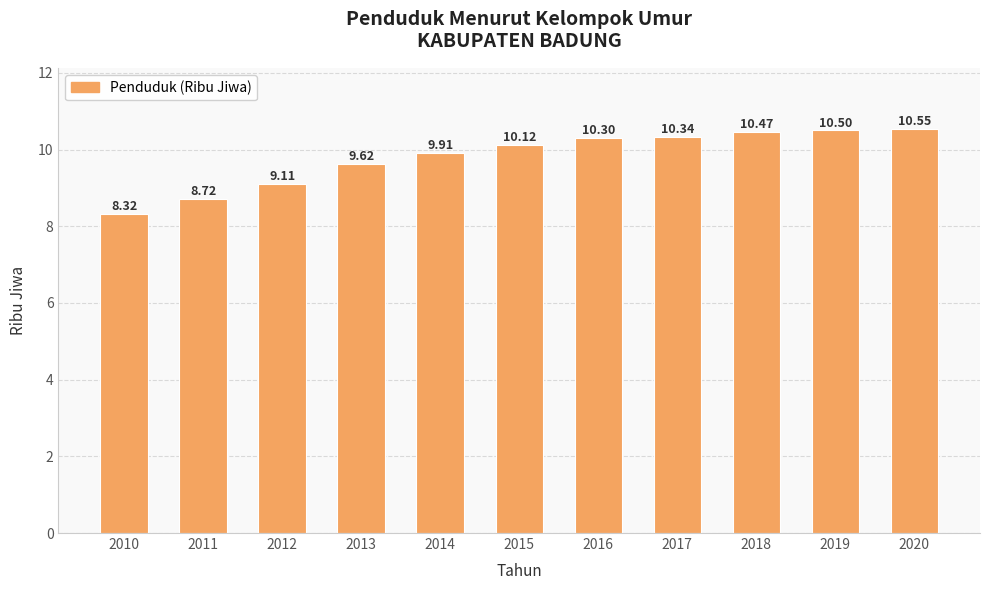

Rank the categories by value from highest to lowest.

2020, 2019, 2018, 2017, 2016, 2015, 2014, 2013, 2012, 2011, 2010